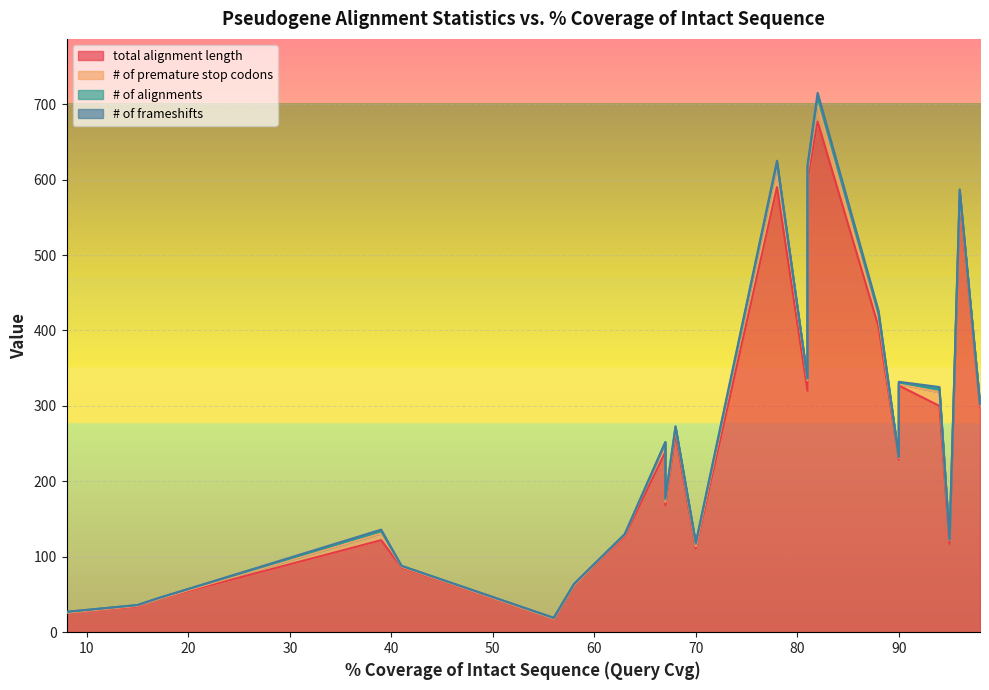

What is the difference between the maximum and minimum values in the total alignment length series?

659